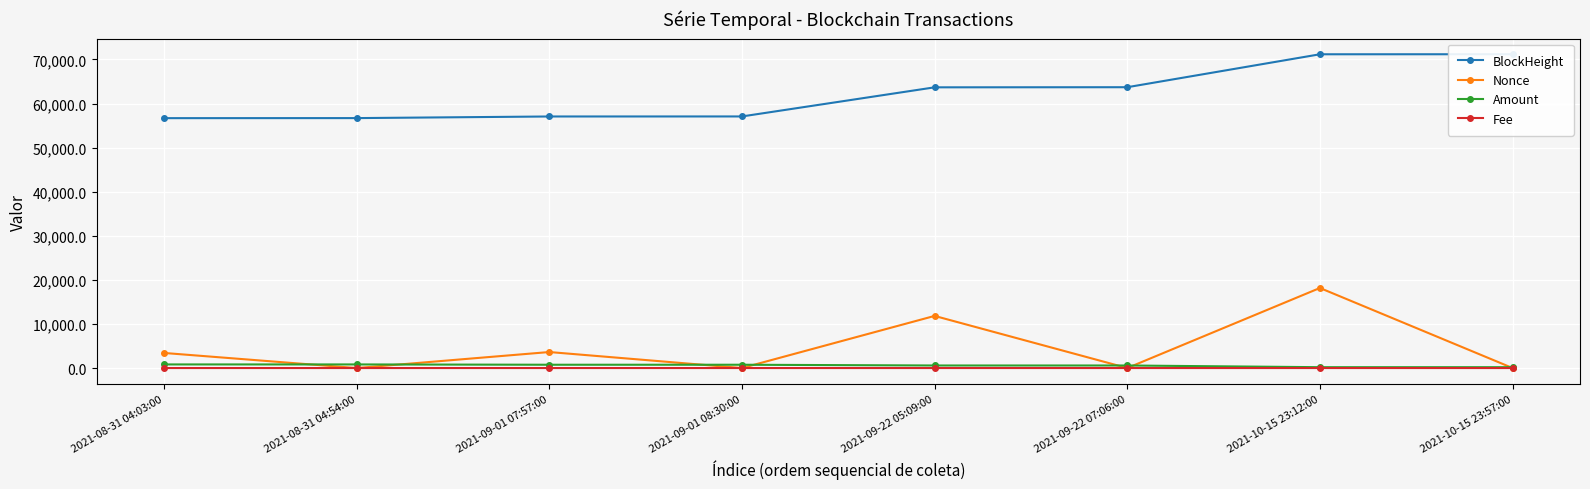

Where does the BlockHeight series first go above 63685?

2021-09-22 07:06:00